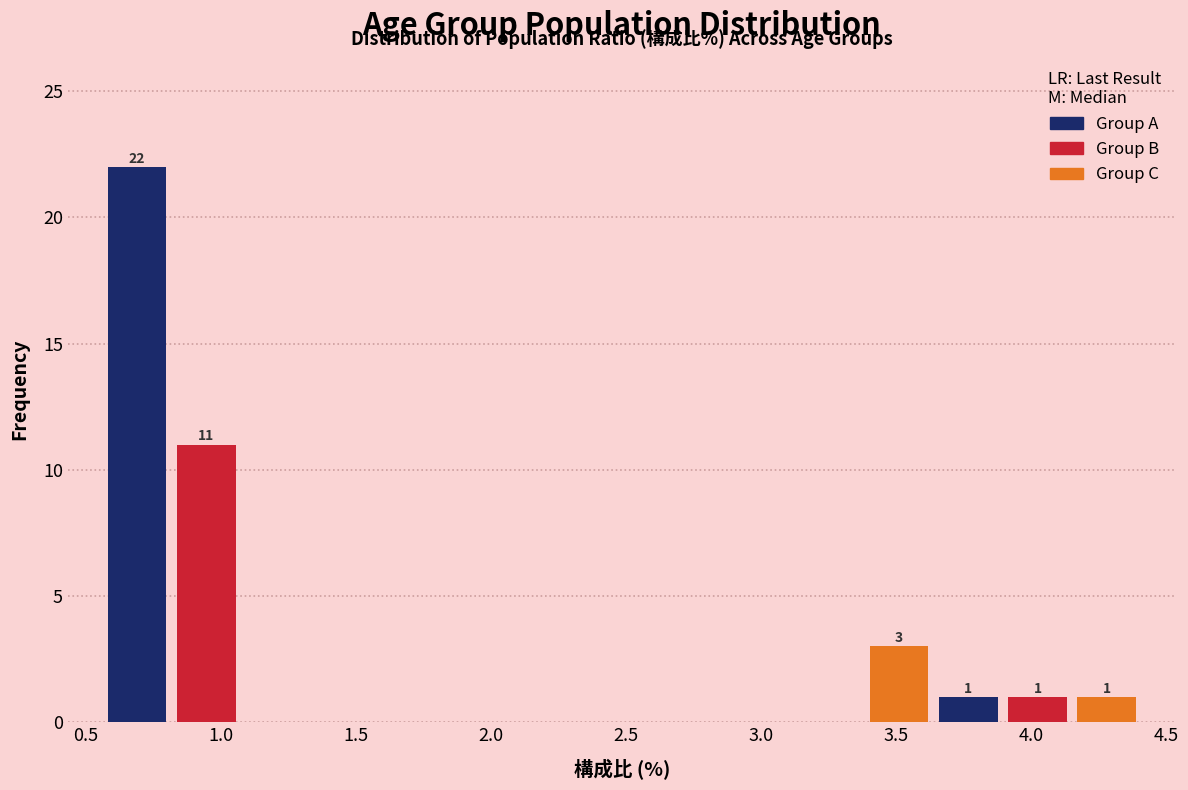

Over which range of the x-axis is the bar tallest?

0.55 to 0.80